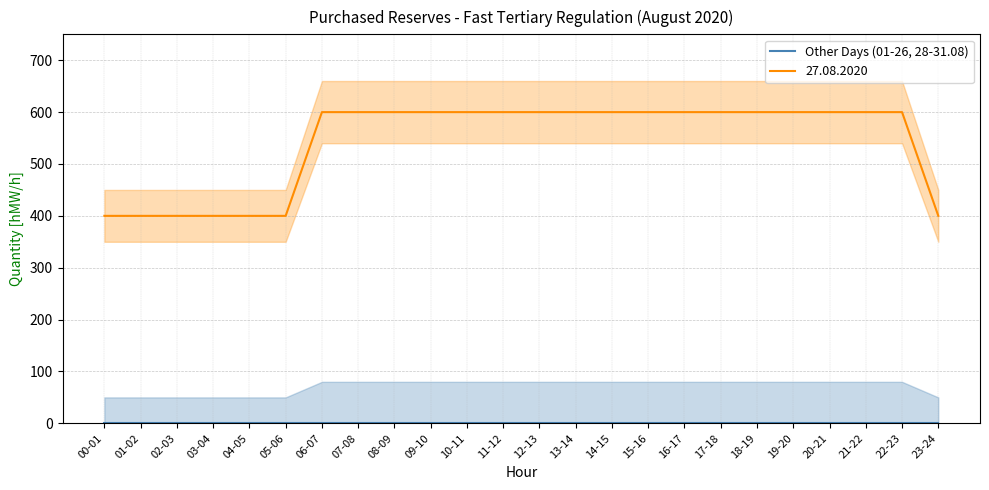

Does the chart display data point markers on the line(s)?

No